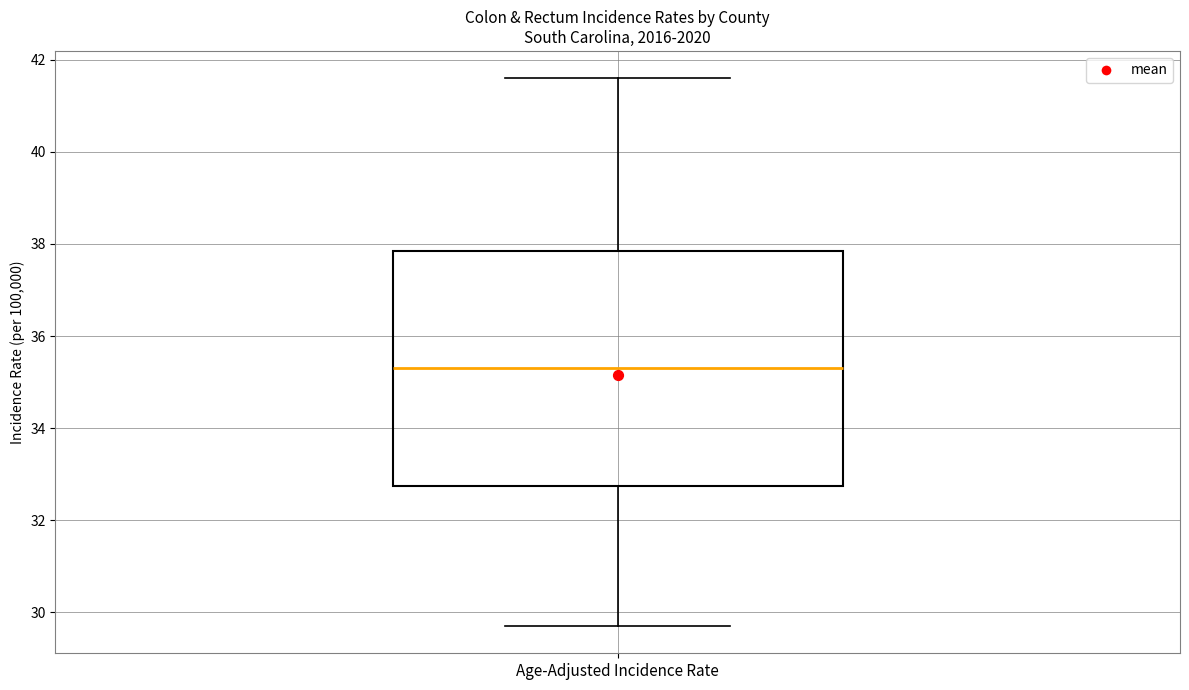

Read this box plot against the y-axis: the position of the median line, the range covered by the box, and the ends of both whiskers. The values are not printed on the chart, so give them approximately, as read against the axis.

median 35.4, box 32.8 to 37.8, whiskers 29.8 to 41.6